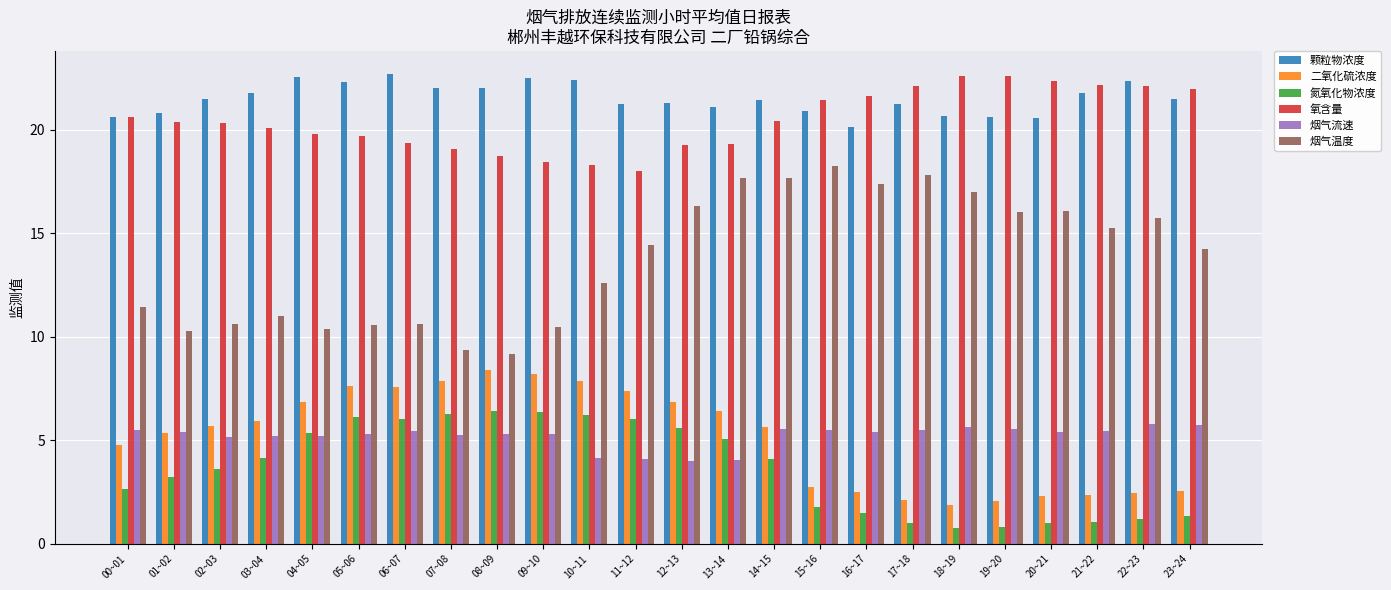

The value of 烟气流速 at 19~20 is 5.5. True or false?

True